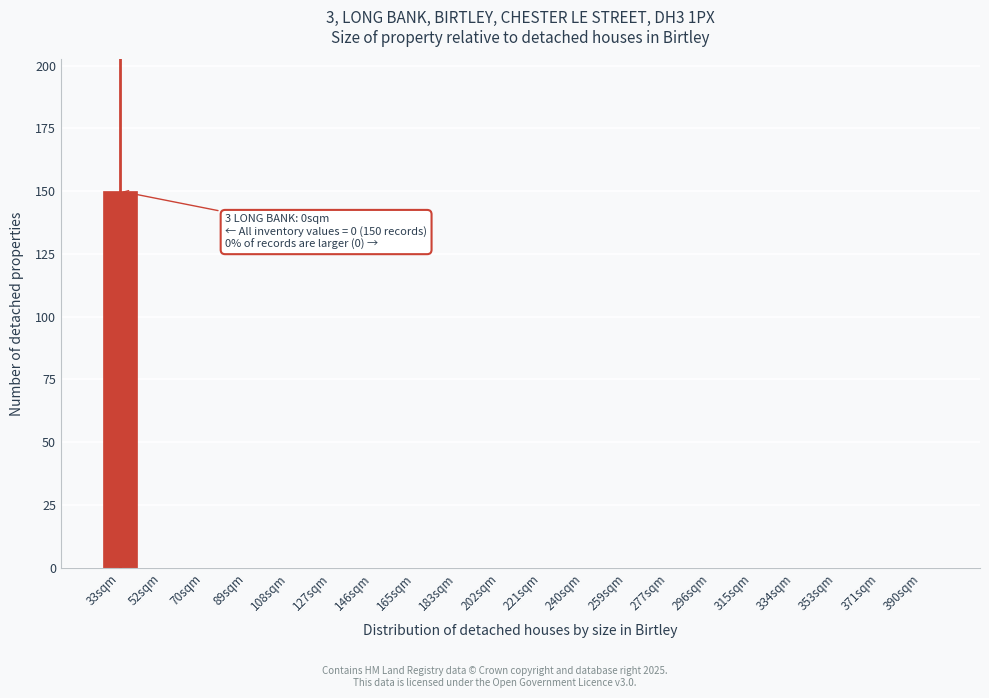

Reading right to left, transcribe all the data shown in this chart.

390sqm=0	371sqm=0	353sqm=0	334sqm=0	315sqm=0	296sqm=0	277sqm=0	259sqm=0	240sqm=0	221sqm=0	202sqm=0	183sqm=0	165sqm=0	146sqm=0	127sqm=0	108sqm=0	89sqm=0	70sqm=0	52sqm=0	33sqm=150